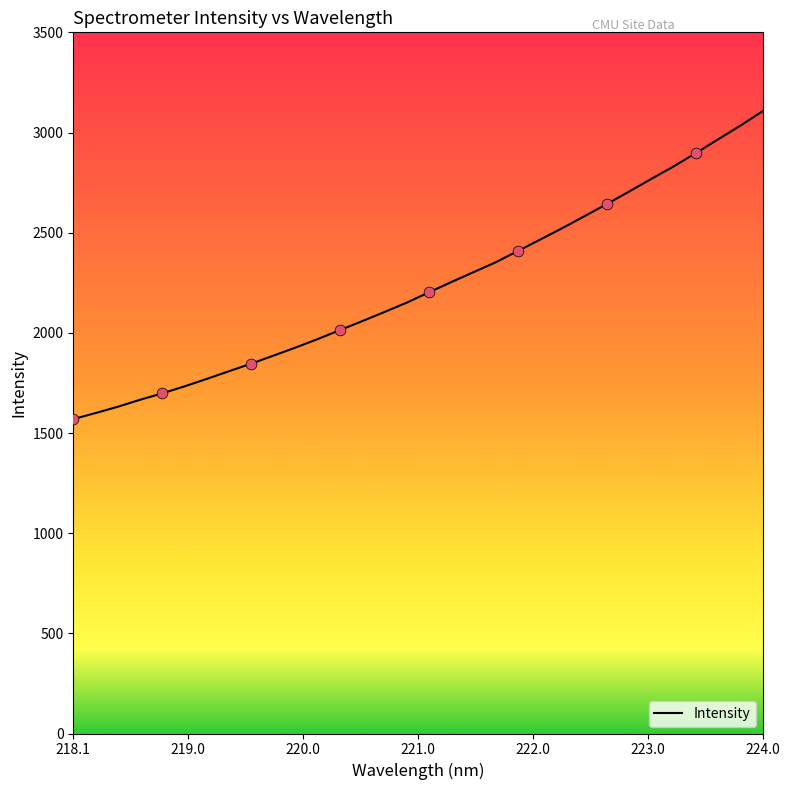

What is the greatest value displayed?

3106.3